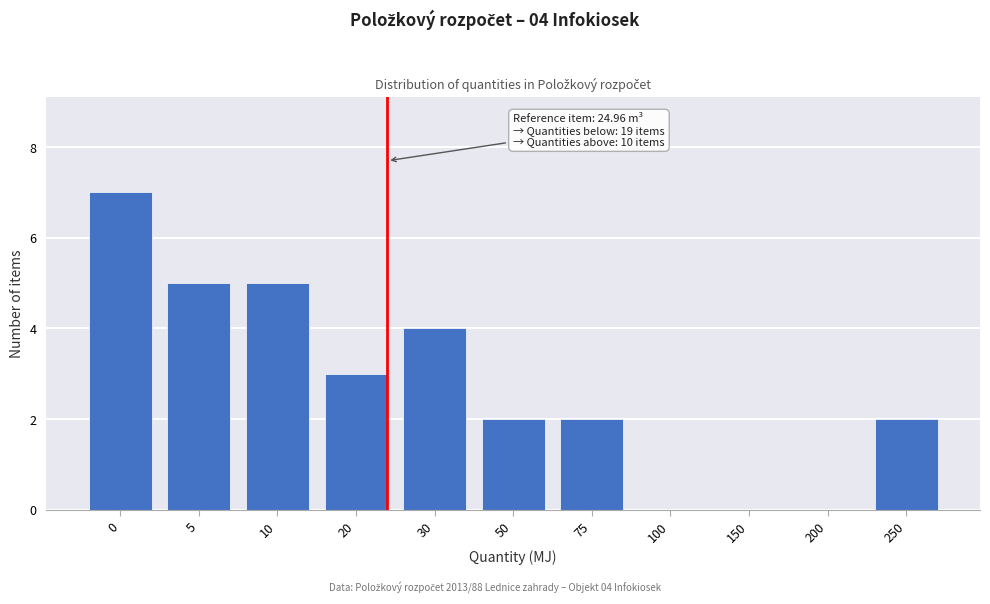

Reading left to right, extract all data points from this chart.

0=7	5=5	10=5	20=3	30=4	50=2	75=2	100=0	150=0	200=0	250=2